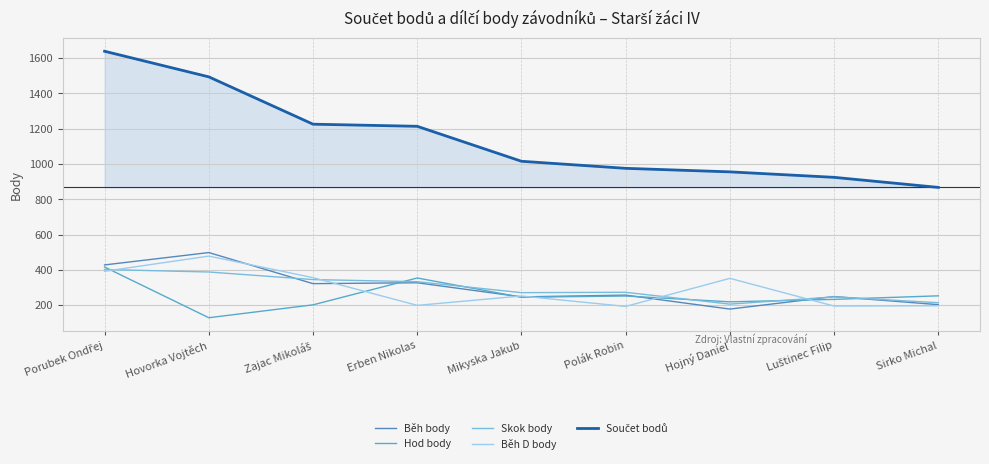

Between Mikyska Jakub and Luštinec Filip, which series saw the biggest shift?

Součet bodů